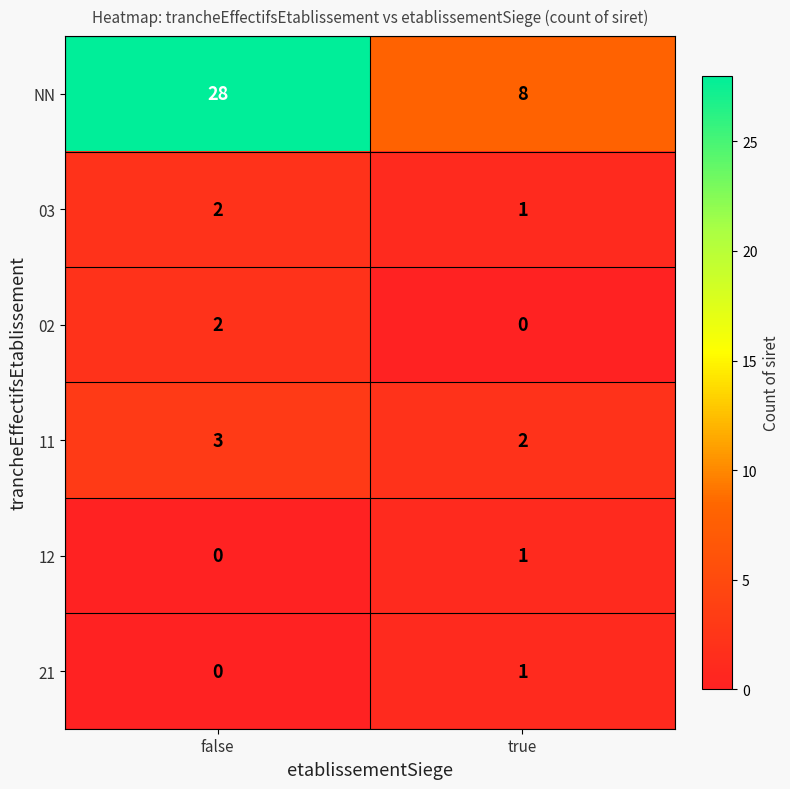

List the labels in order of 02 value, smallest first.

true, false